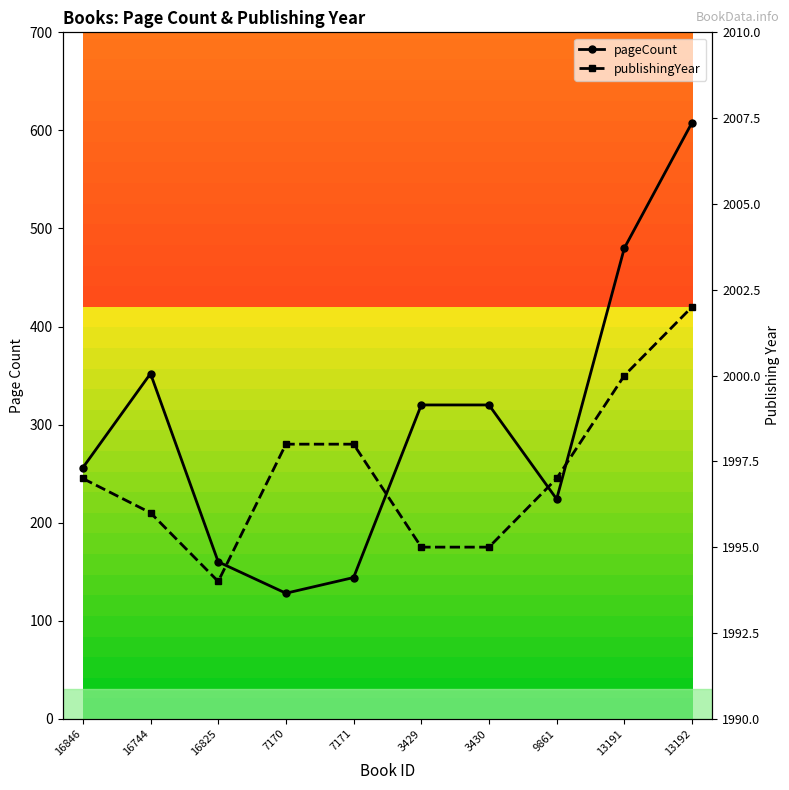

True or false: publishingYear has more than 0 interior local peaks.

False